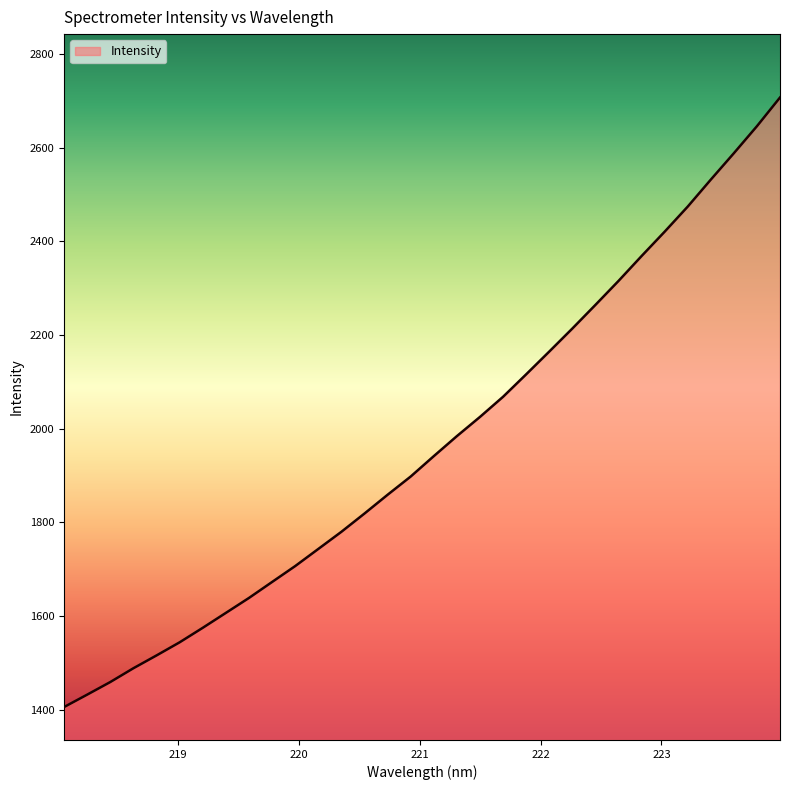

What is the maximum value shown in the chart?

2707.0